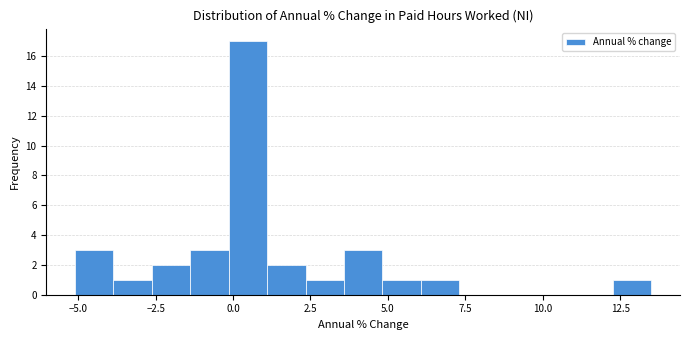

Read against the x-axis, roughly where is the centre of the tallest bar?

0.5